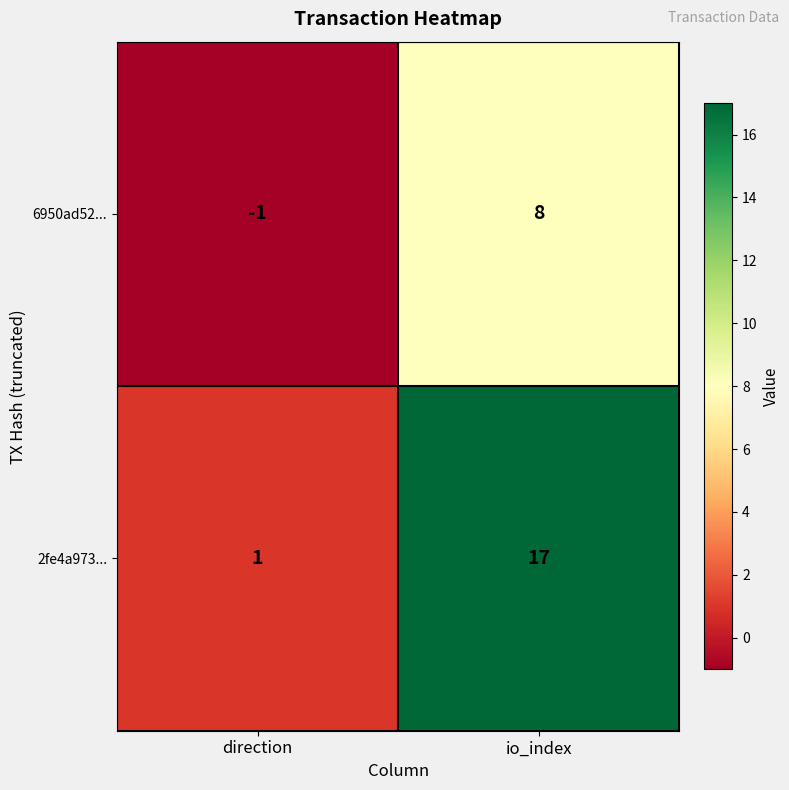

True or false: 2fe4a973... has a value of 1 at direction.

True